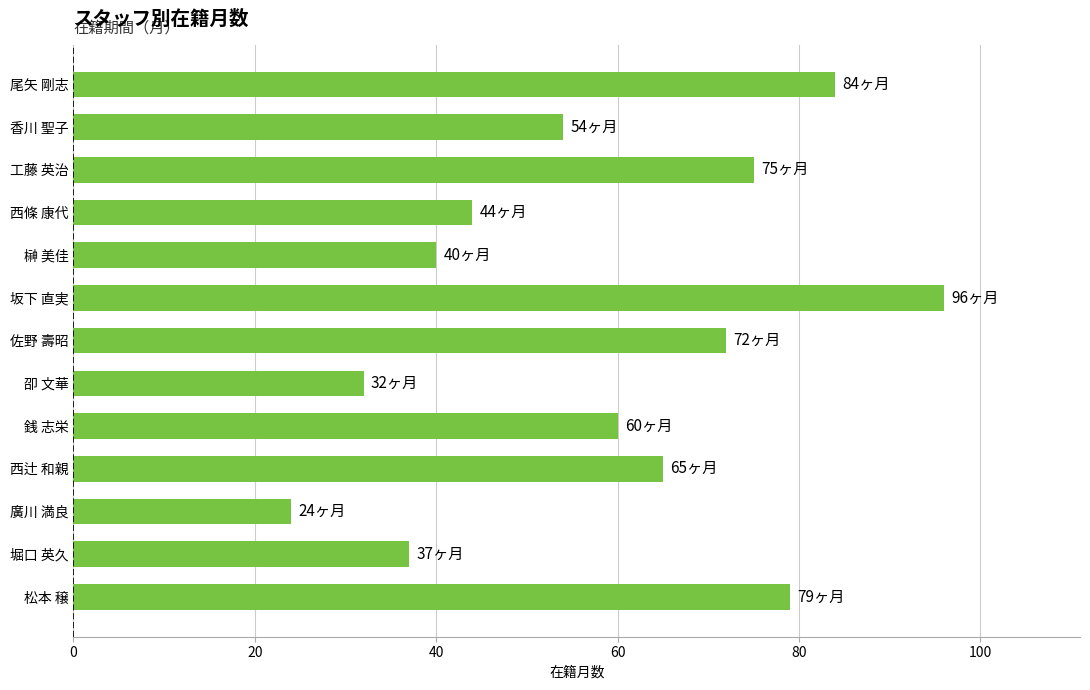

What is the minimum value shown in the chart?

24